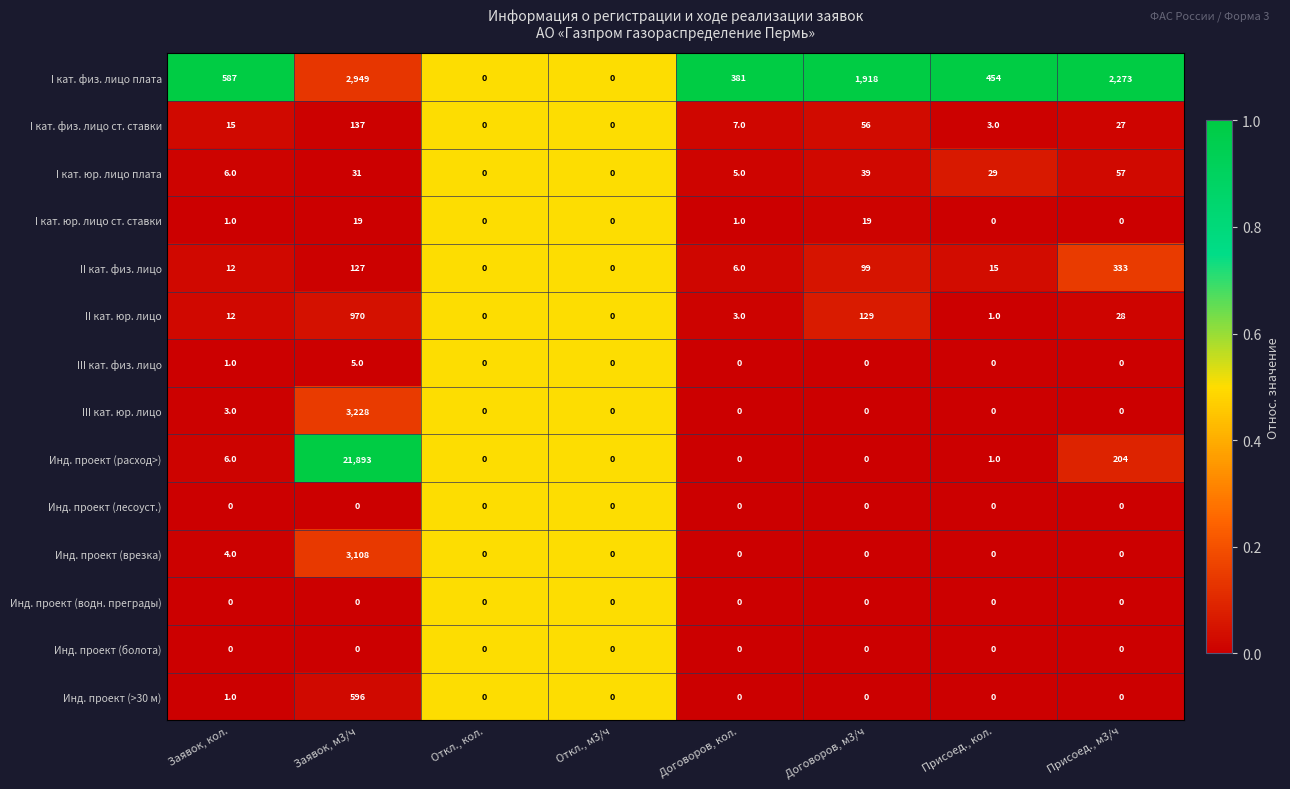

Which series has the largest total across all categories?

Инд. проект (расход>)